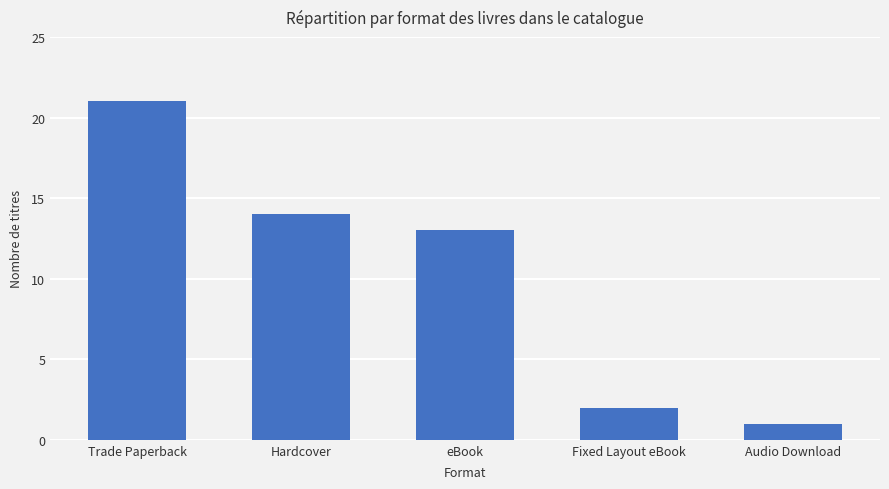

What is the label of the 1st bar from the left?

Trade Paperback